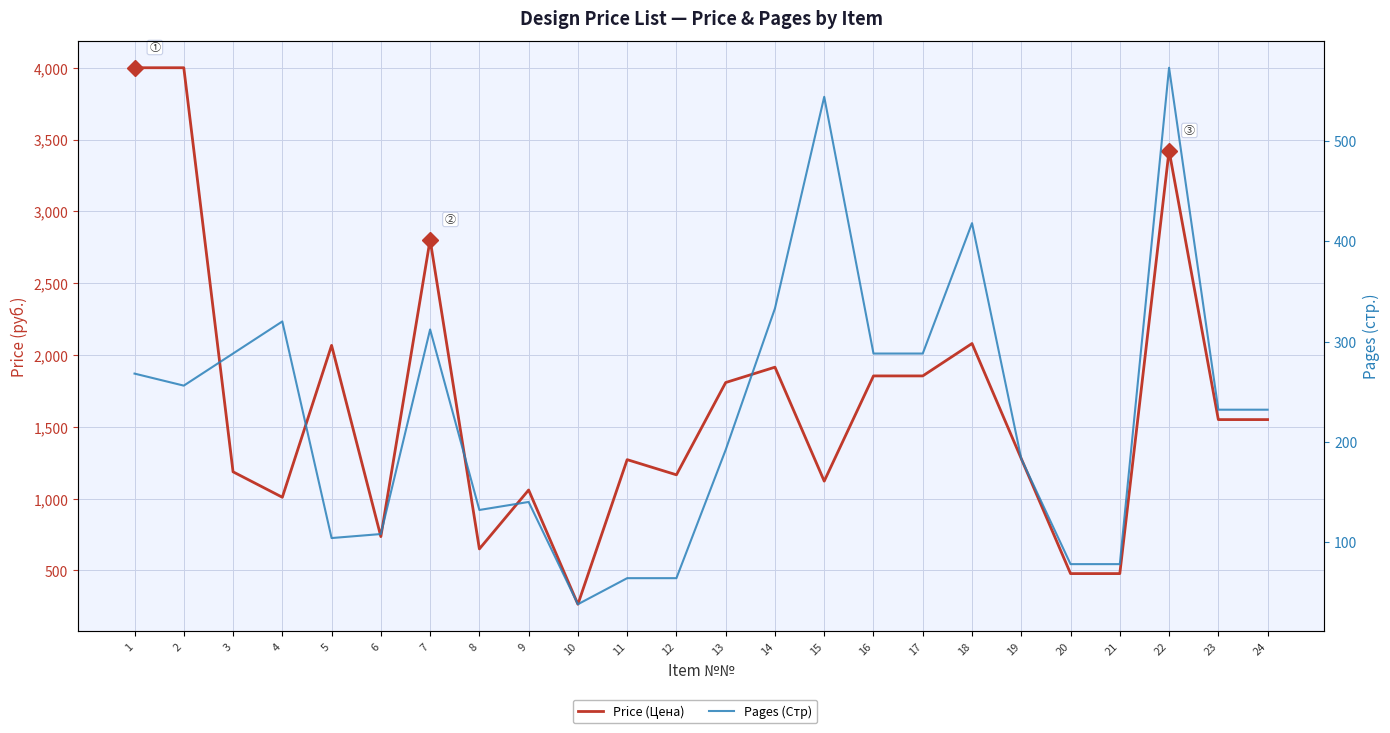

Rank the series at 21 from highest to lowest value.

Price (Цена), Pages (Стр)